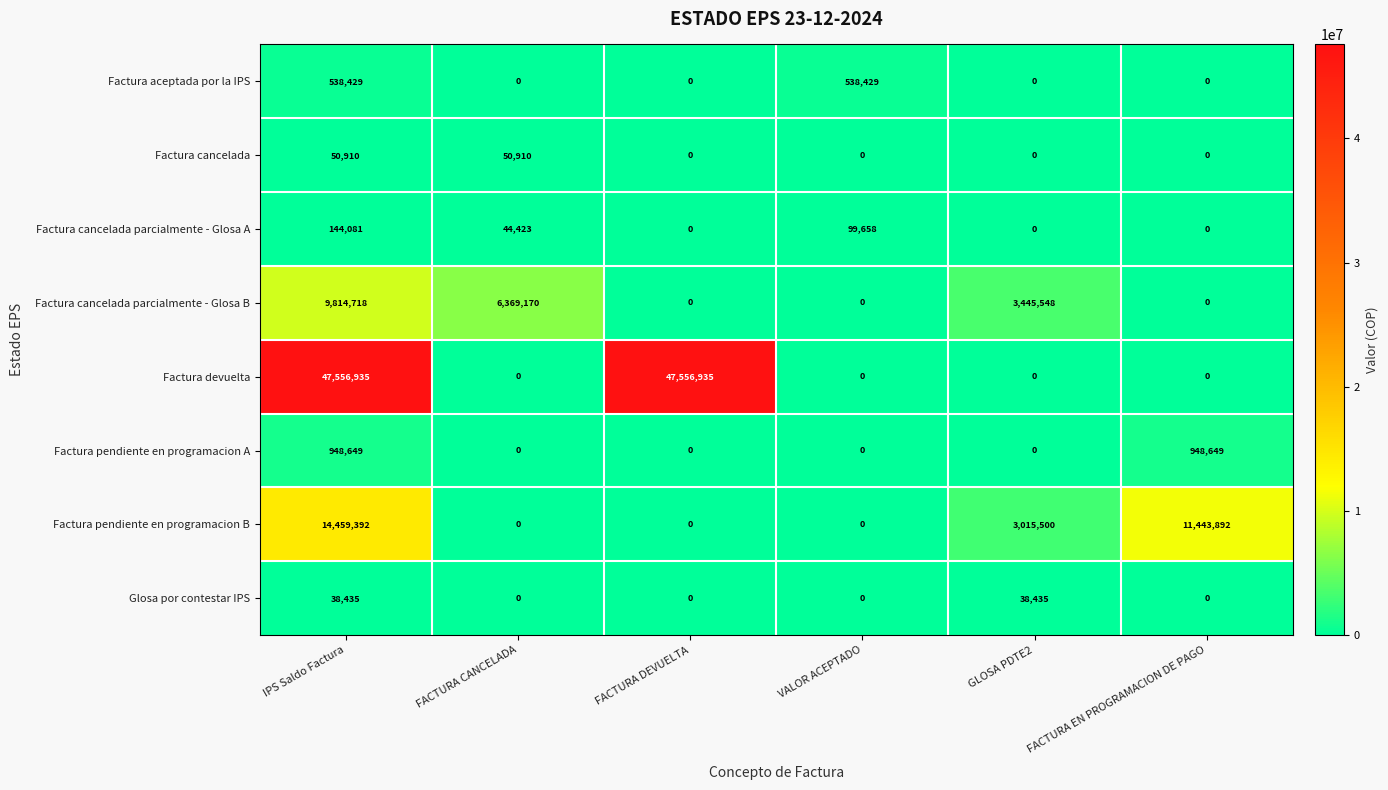

Which series has the largest range (max minus min)?

Factura devuelta